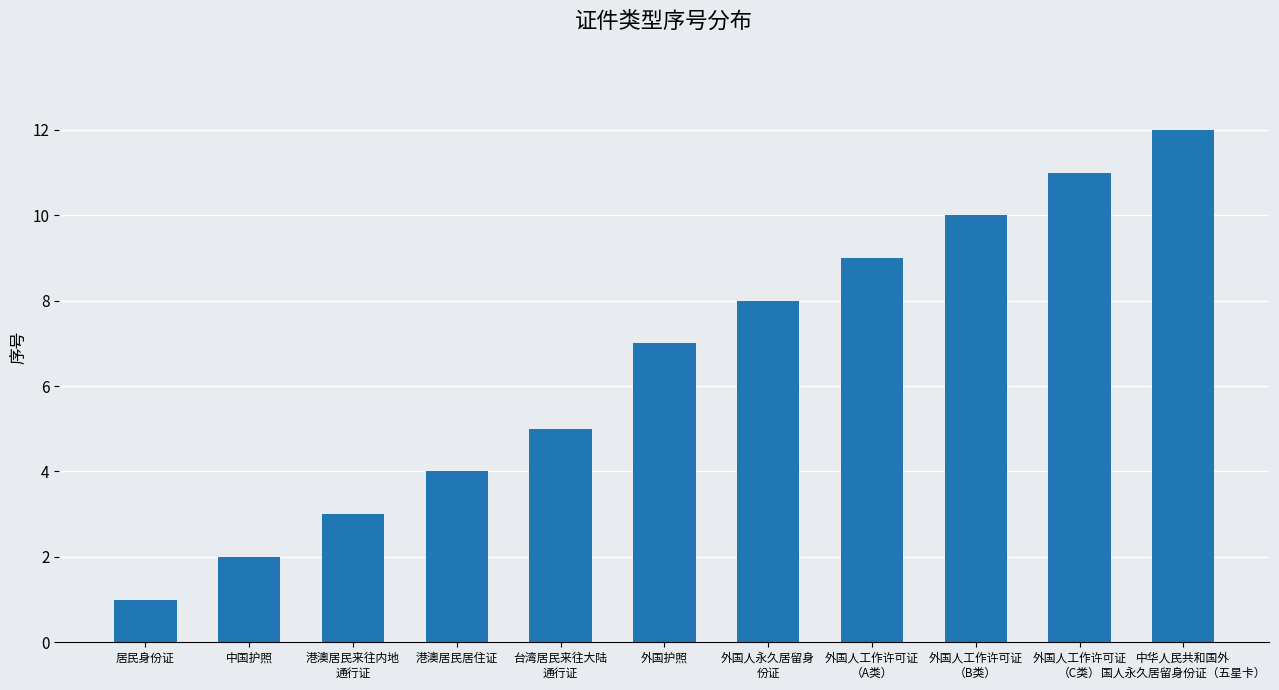

Reading right to left, list all the values displayed in this chart.

中华人民共和国外
国人永久居留身份证（五星卡）=12	外国人工作许可证
（C类）=11	外国人工作许可证
（B类）=10	外国人工作许可证
（A类）=9	外国人永久居留身
份证=8	外国护照=7	台湾居民来往大陆
通行证=5	港澳居民居住证=4	港澳居民来往内地
通行证=3	中国护照=2	居民身份证=1